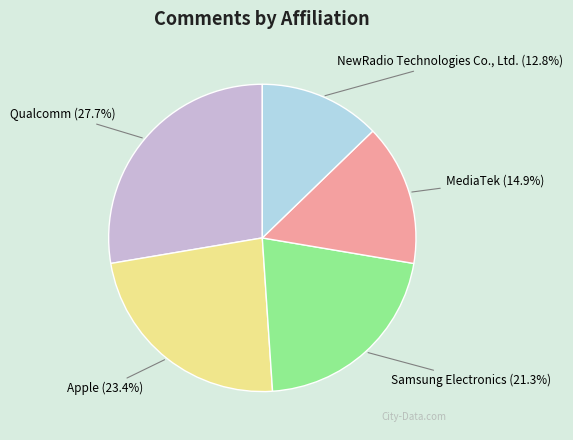

Is there any slice that represents more than half of the pie?

No